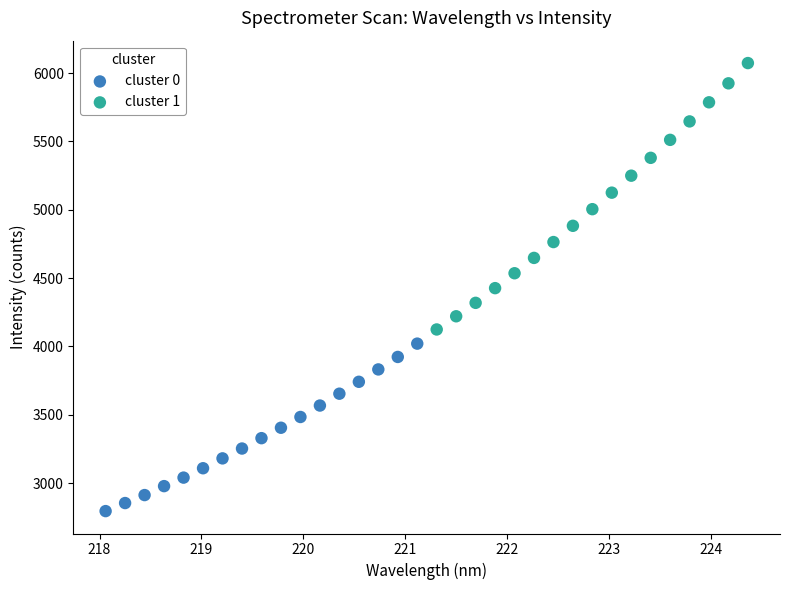

Which series reaches the maximum Y coordinate?

cluster 1